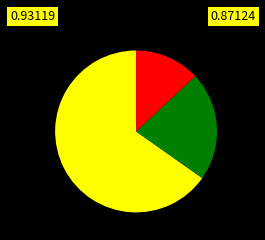

Is there a majority slice in this chart?

Yes